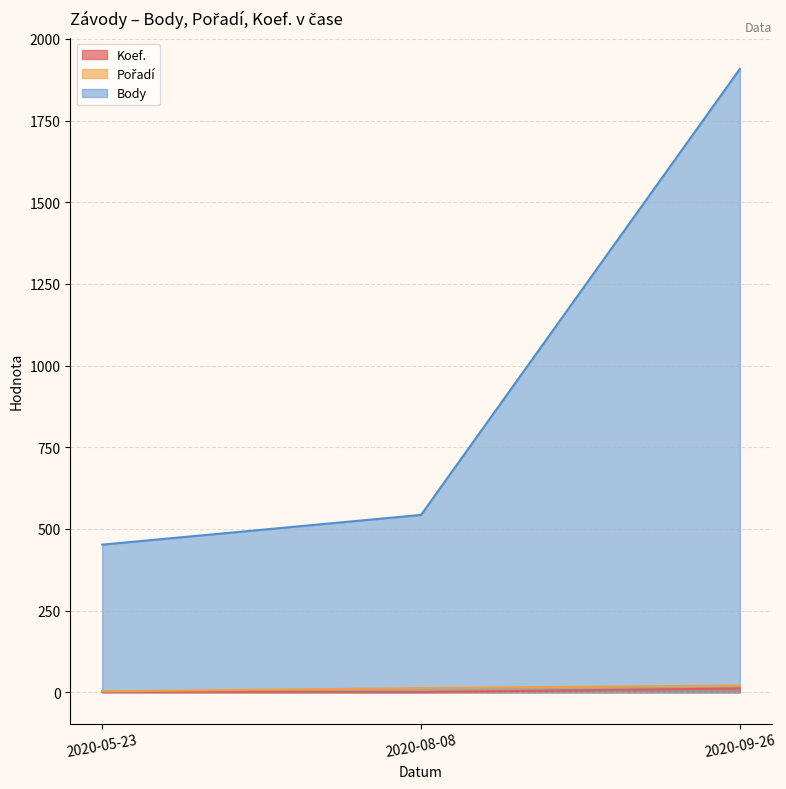

What is the label of the 3rd point from the right?

2020-05-23